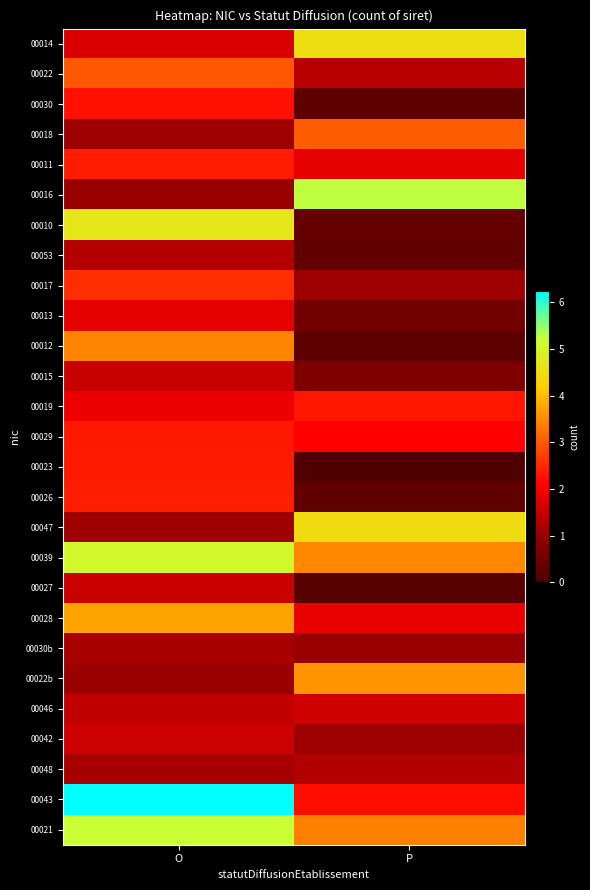

What is the difference between the highest and lowest values at O?

5.2